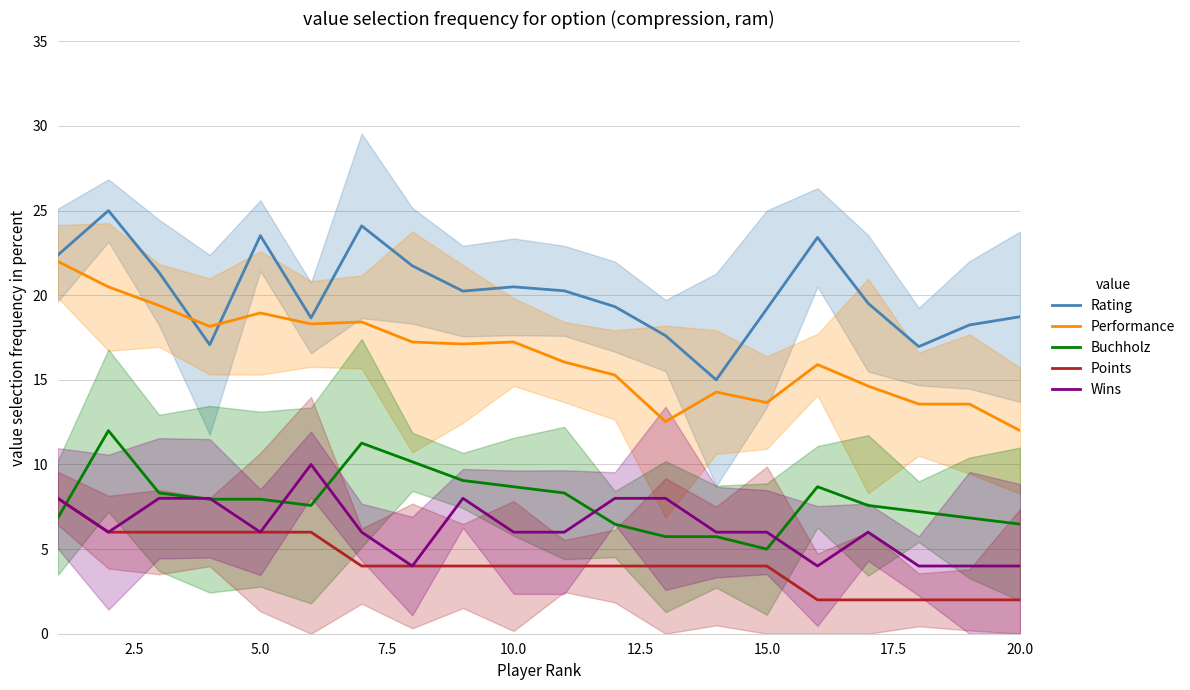

The Points series shows 2.0 at 20.0. True or false?

True